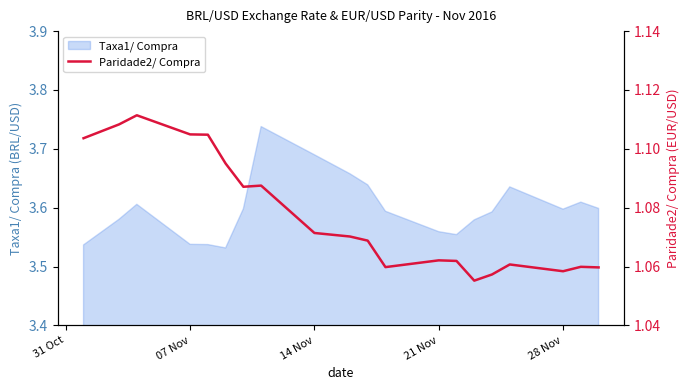

Is it true that Taxa1/ Compra equals 1.3 at 21 Nov?

False